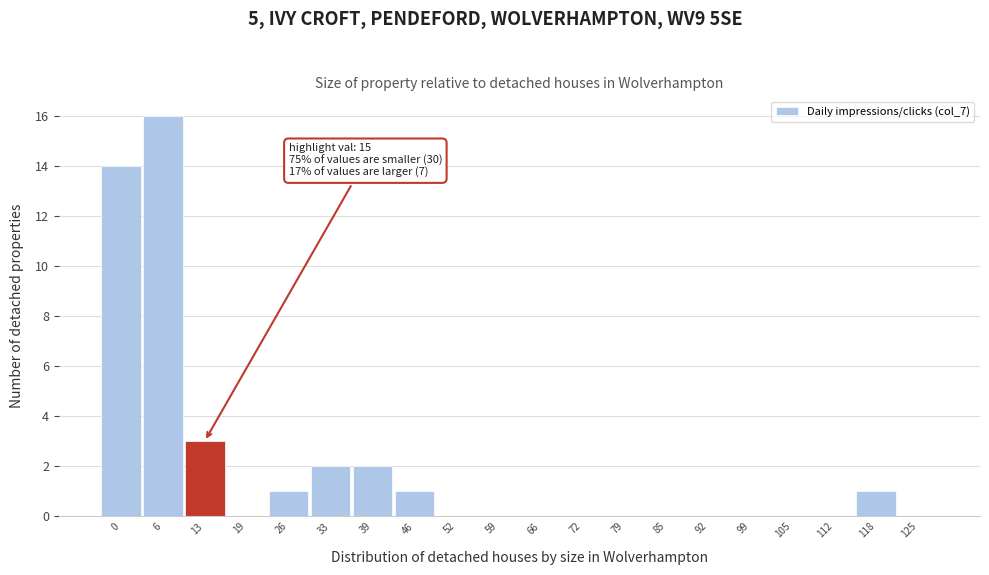

Reading left to right, extract all data points from this chart.

0=14	6=16	13=3	19=0	26=1	33=2	39=2	46=1	52=0	59=0	66=0	72=0	79=0	85=0	92=0	99=0	105=0	112=0	118=1	125=0